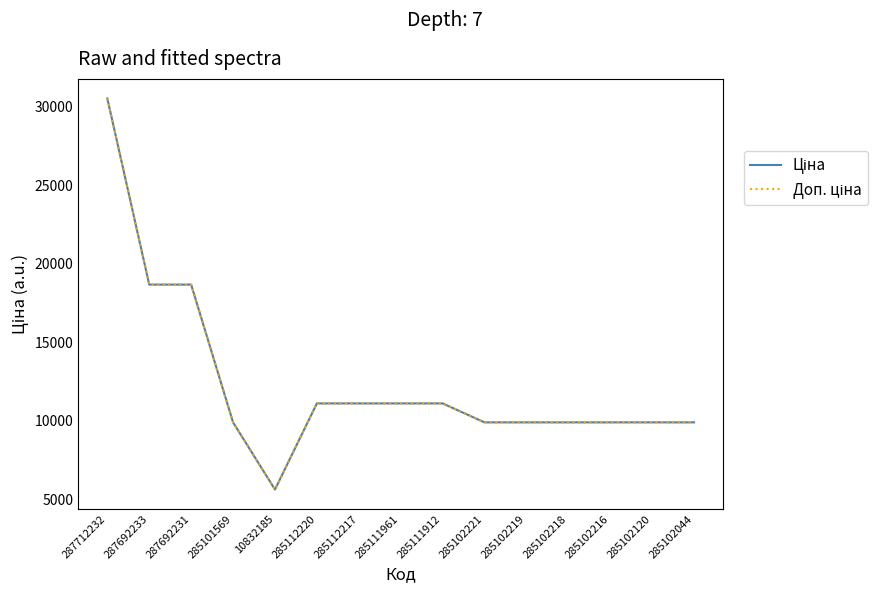

Does the chart have visible grid lines?

No